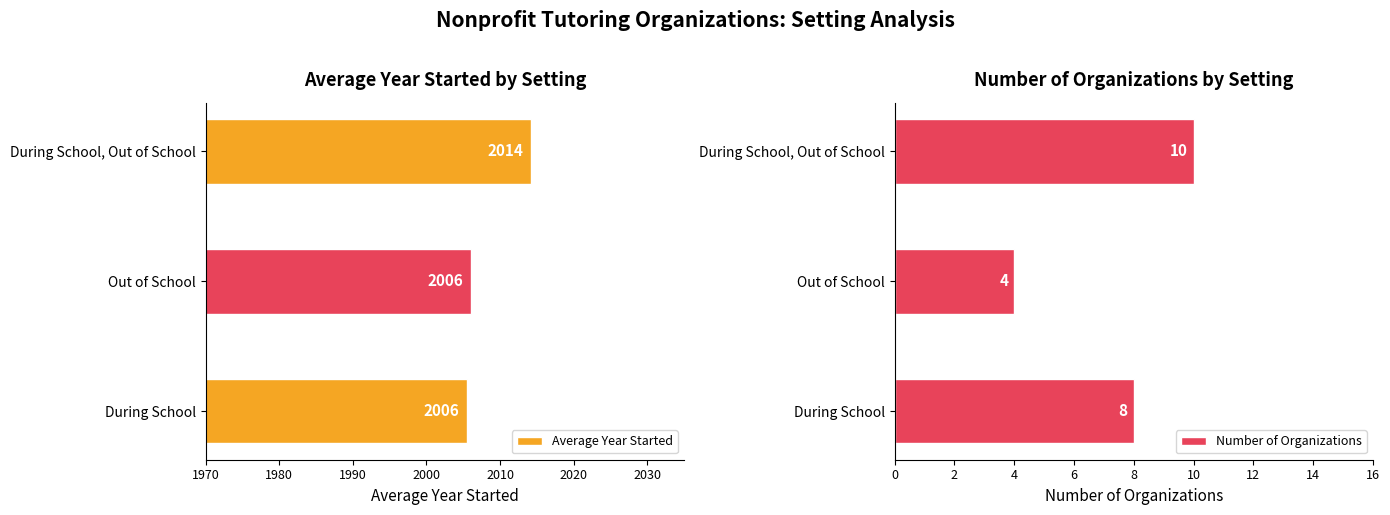

At which label does Average Year Started reach its peak?

During School, Out of School